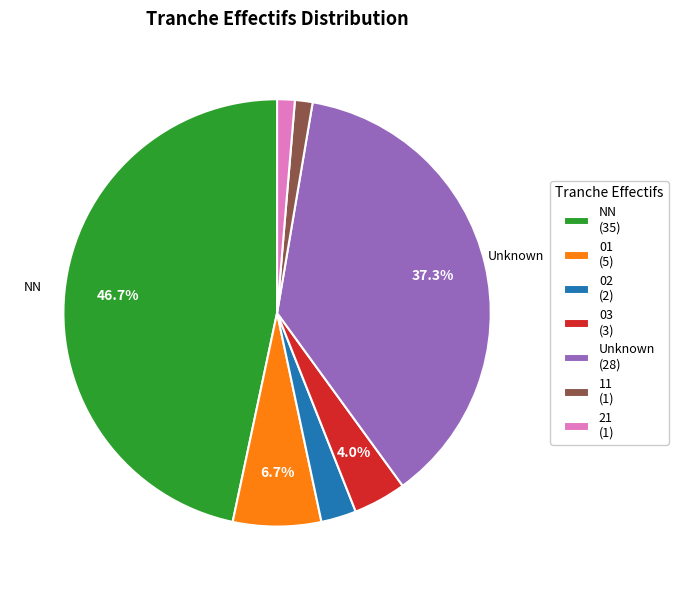

Combined, do Unknown (28) and 03 (3) account for over 50%?

No